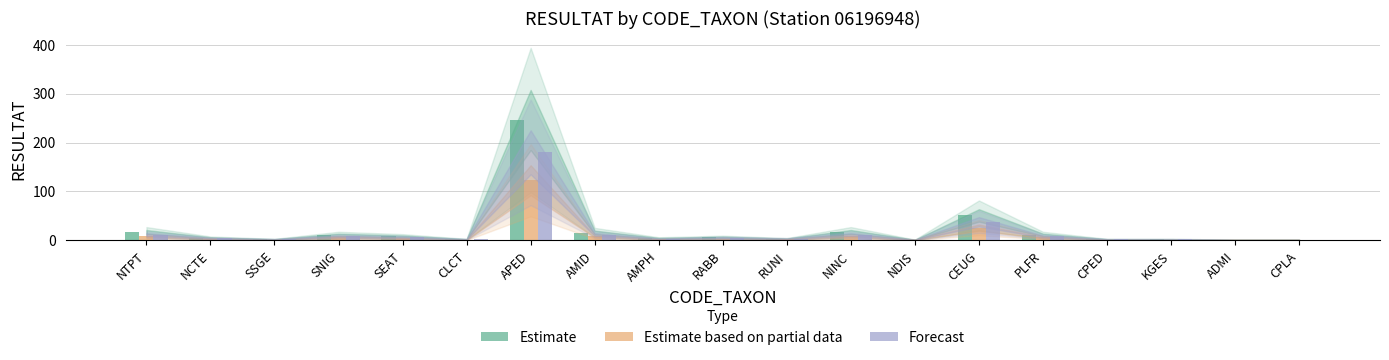

What is the average value of the Estimate series?

21